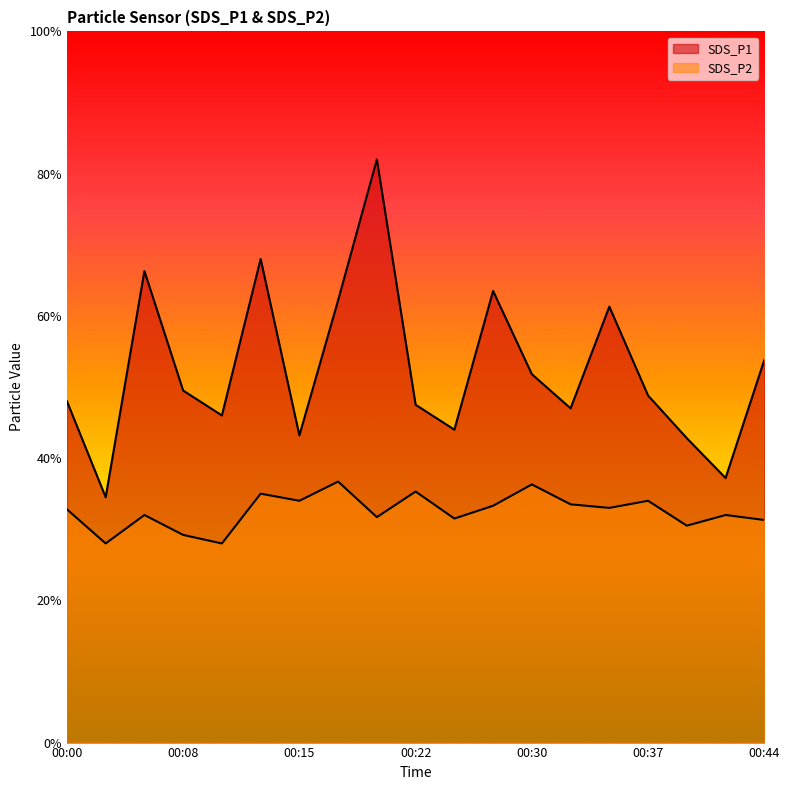

What is the total value across all series at 00:20?

11.4